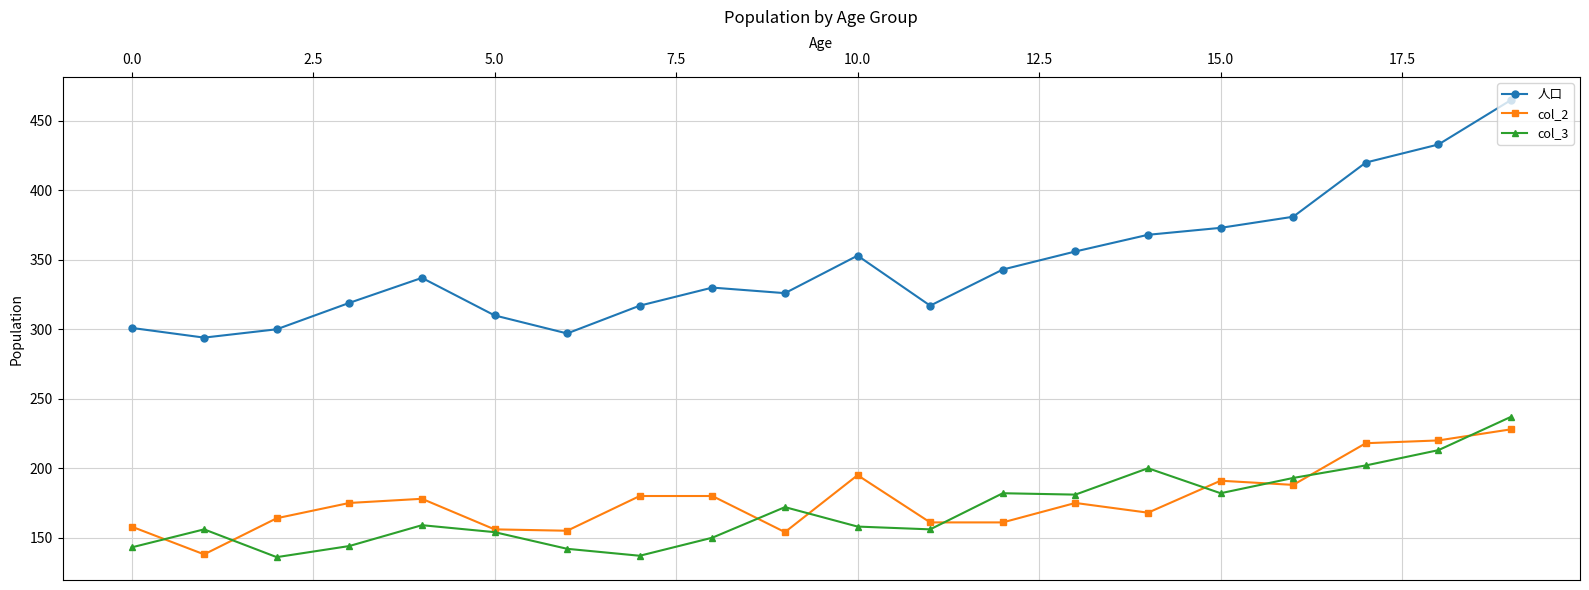

What is the maximum value for col_3?

237